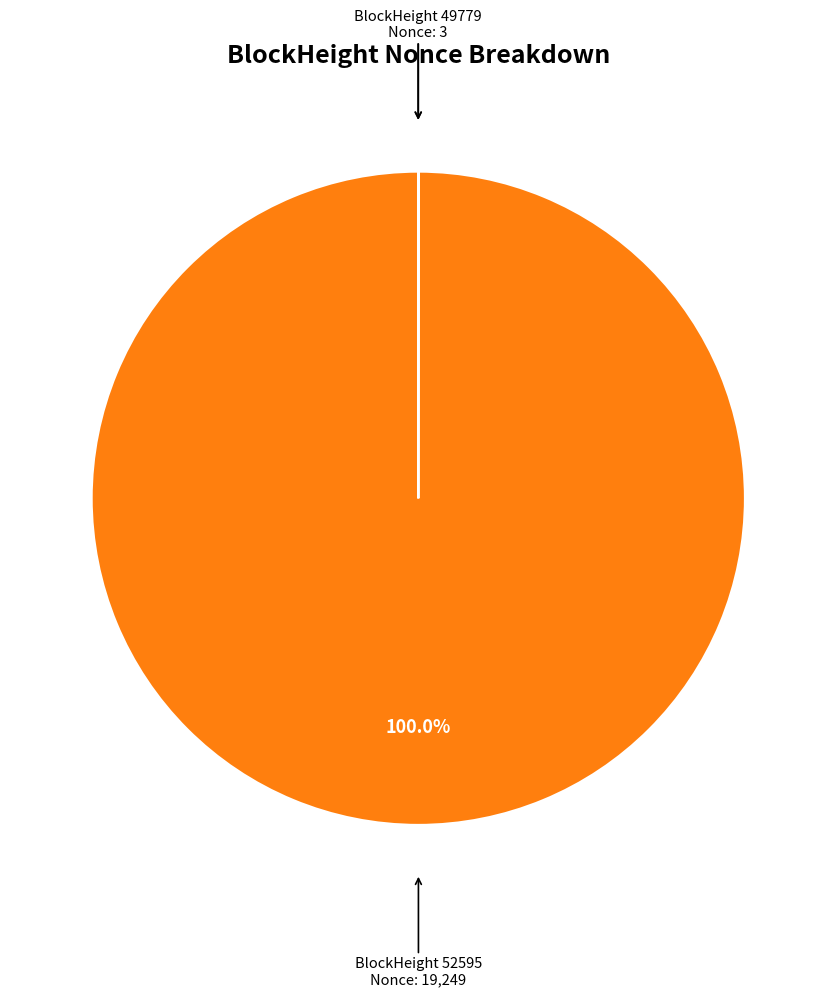

Does any single category account for the majority?

Yes